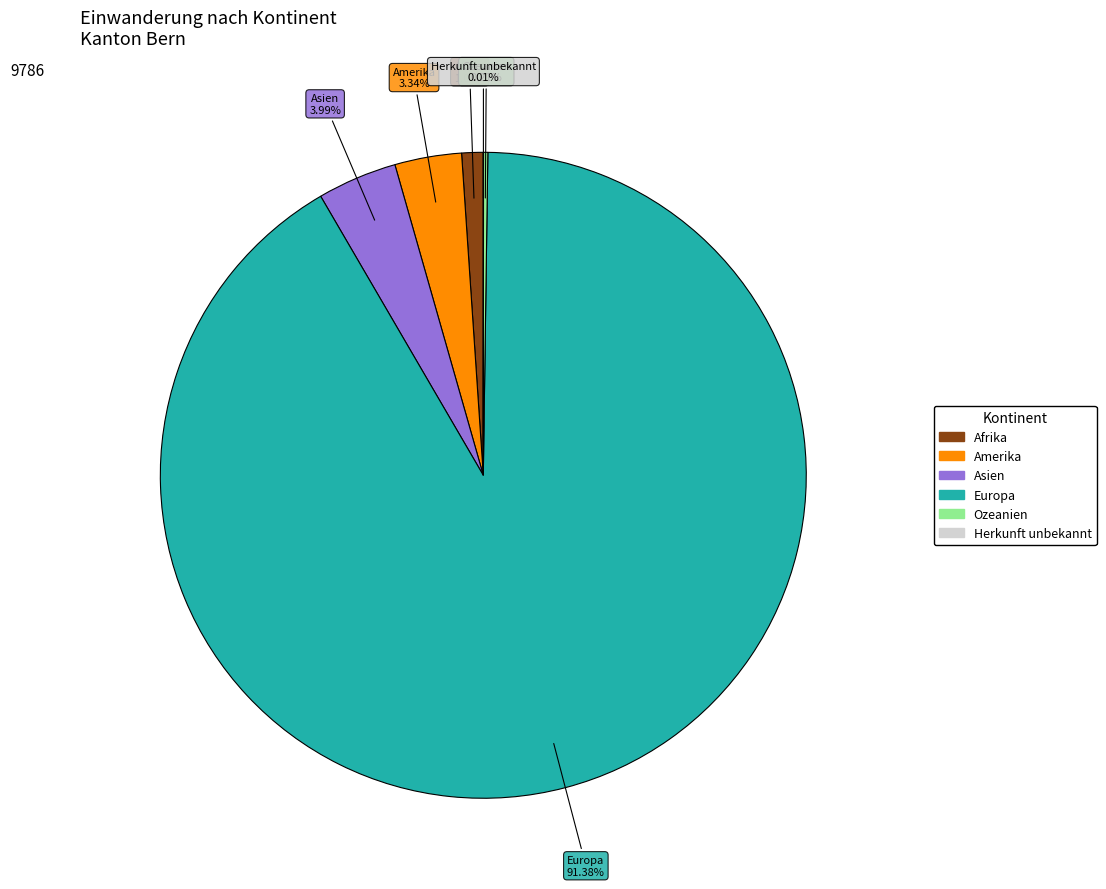

What is the largest slice in the pie chart?

Europa